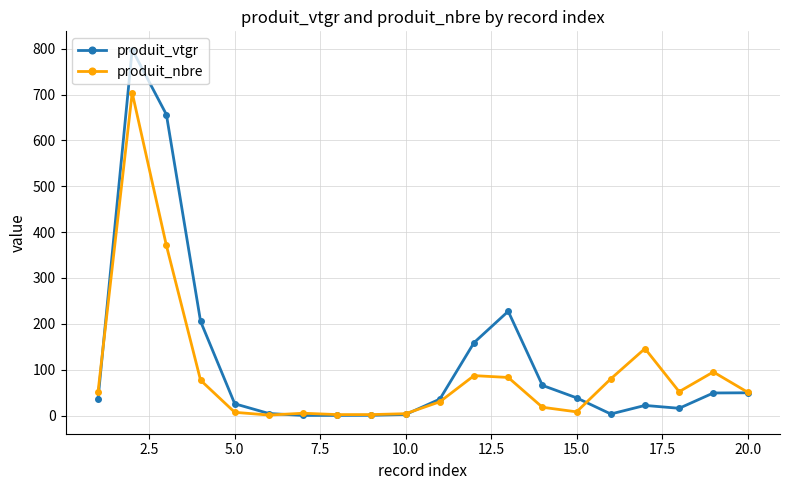

What is the highest value of the produit_nbre series?

704.0